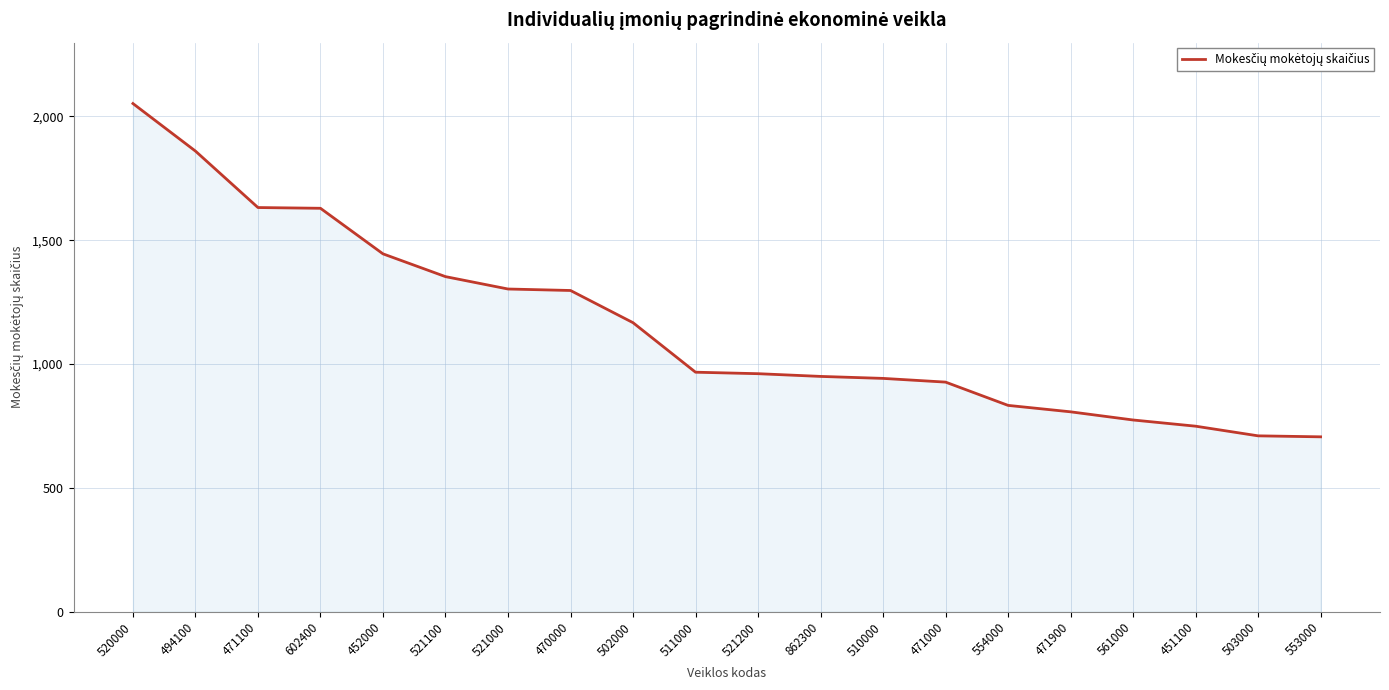

Is it true that the value at 521100 is 1353?

True